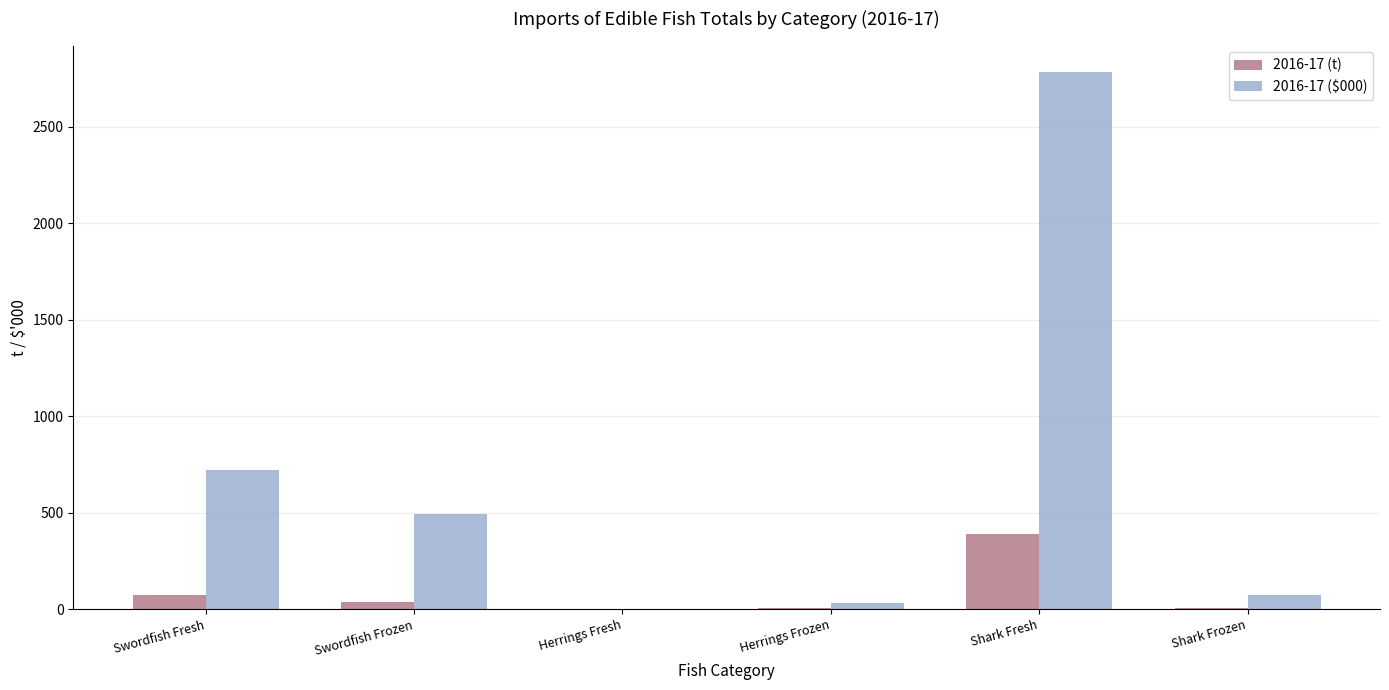

At which category is the sum across all series the highest?

Shark Fresh